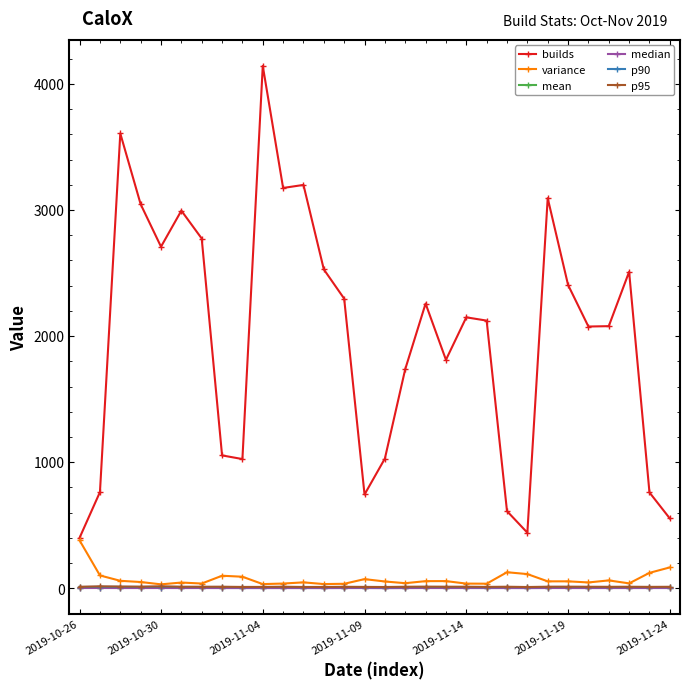

What is the maximum value for p95?

15.4